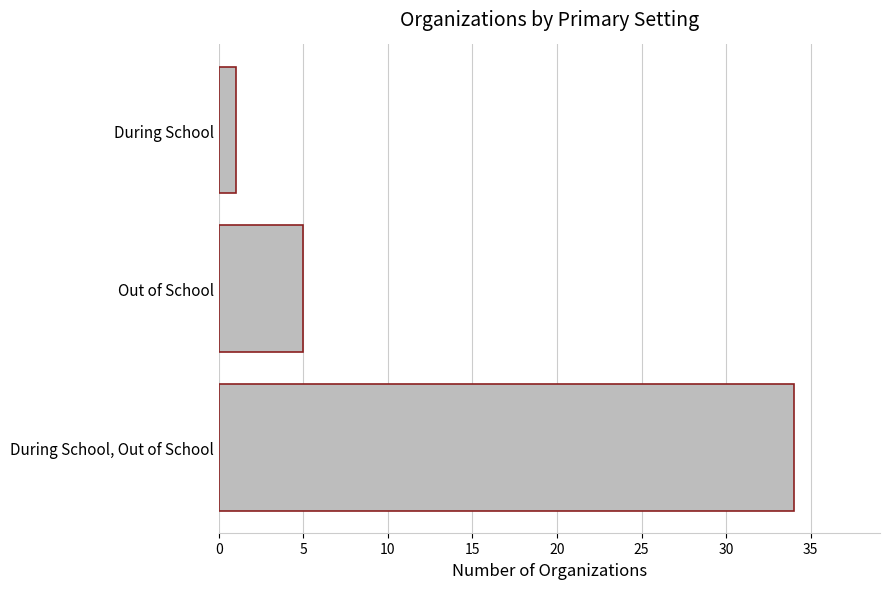

Rank the categories by value from highest to lowest.

During School, Out of School, Out of School, During School